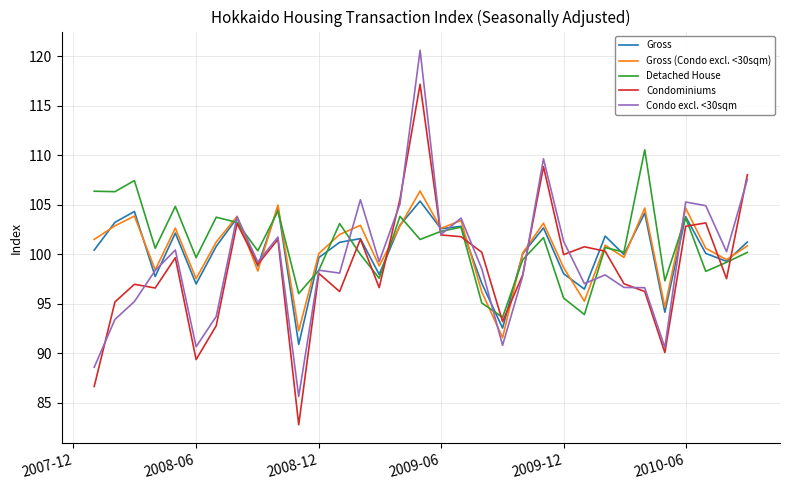

How many lines are shown in the chart?

5